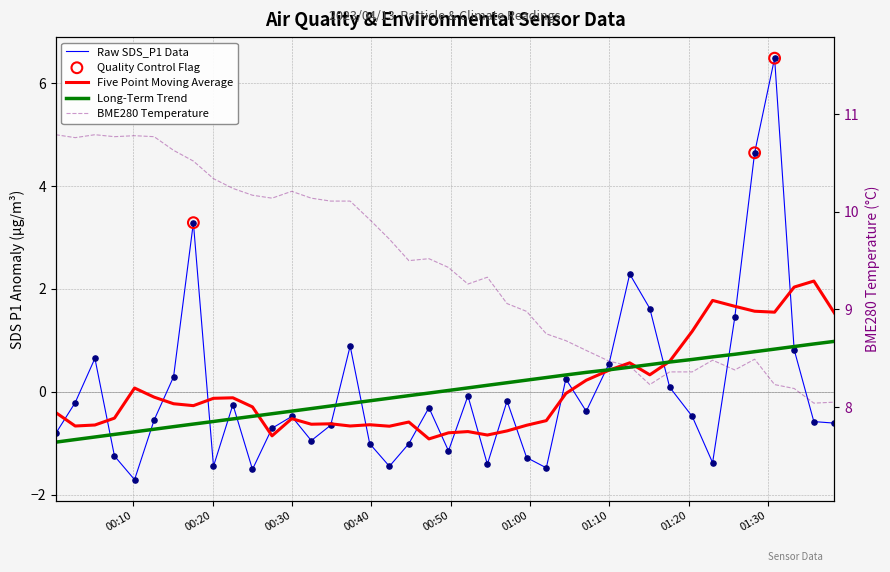

Which series contains the highest Y value?

BME280_temperature